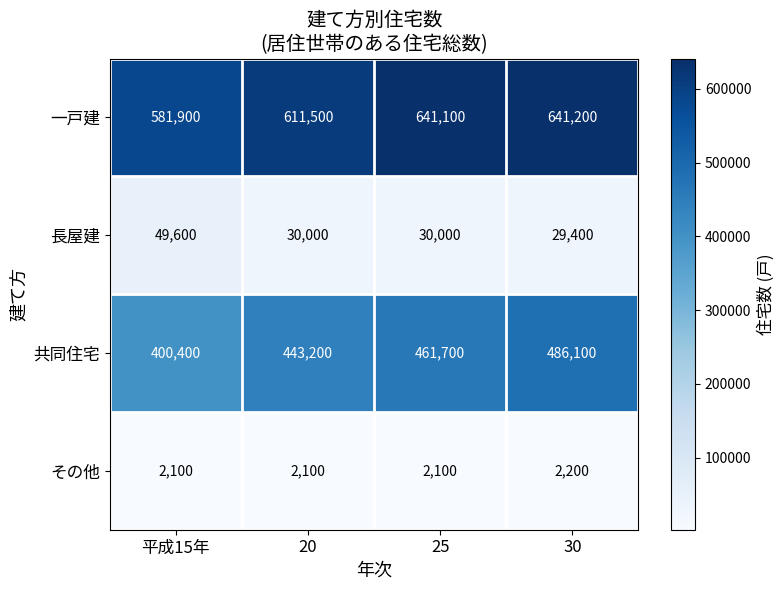

Which series has the widest spread of values?

共同住宅